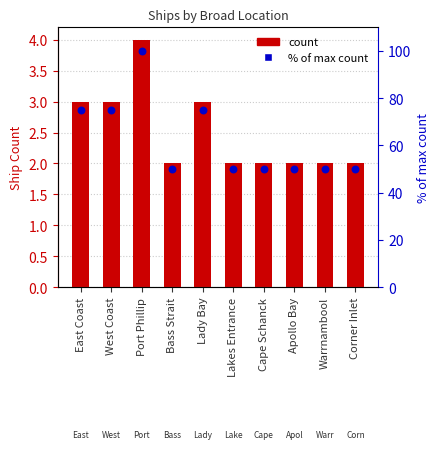

Which series reaches the maximum Y coordinate?

% of max